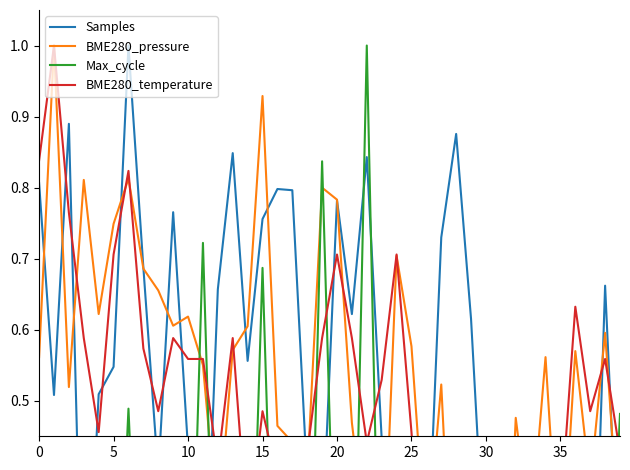

Which series has the largest total across all categories?

BME280_pressure